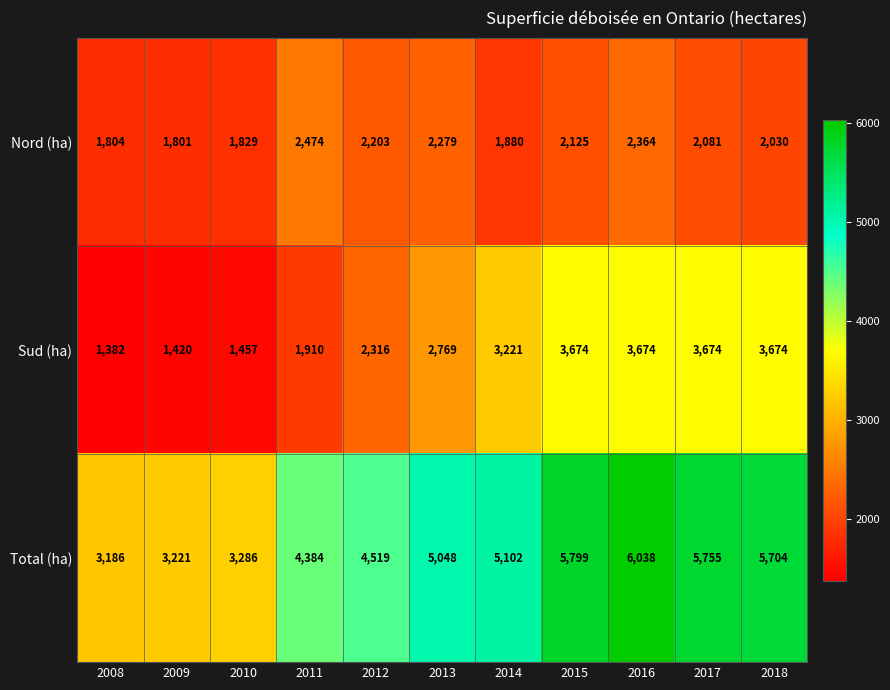

Which series has the largest total across all categories?

Total (ha)